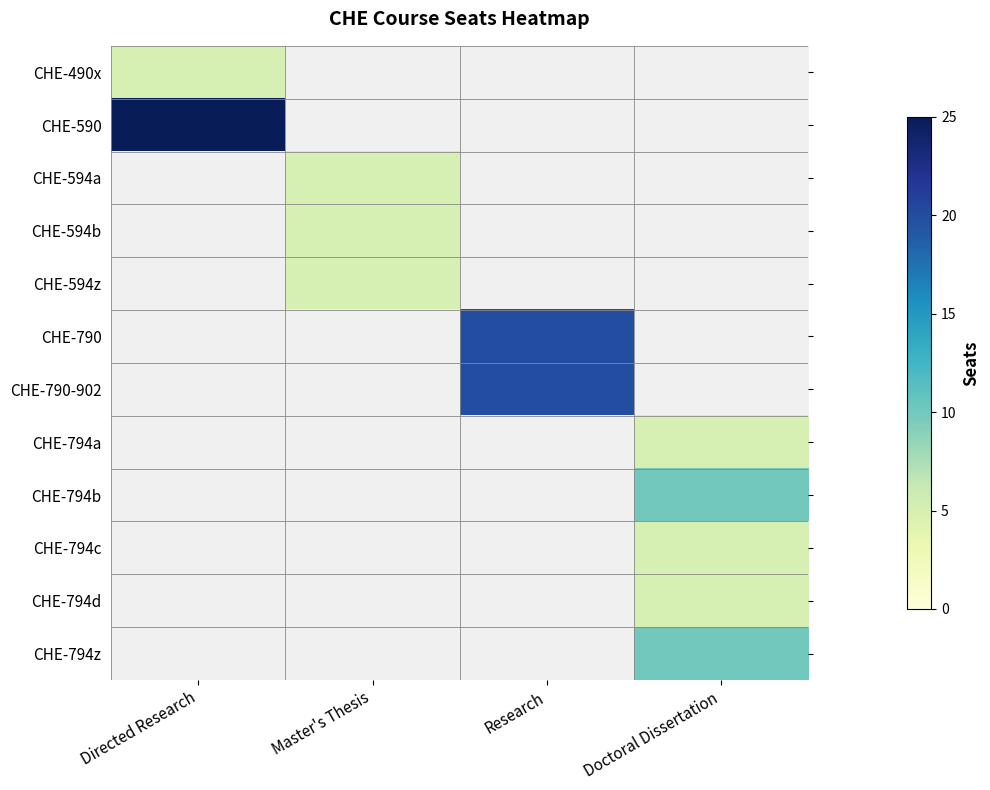

Which category has the lowest value in the CHE-794z series?

Directed Research